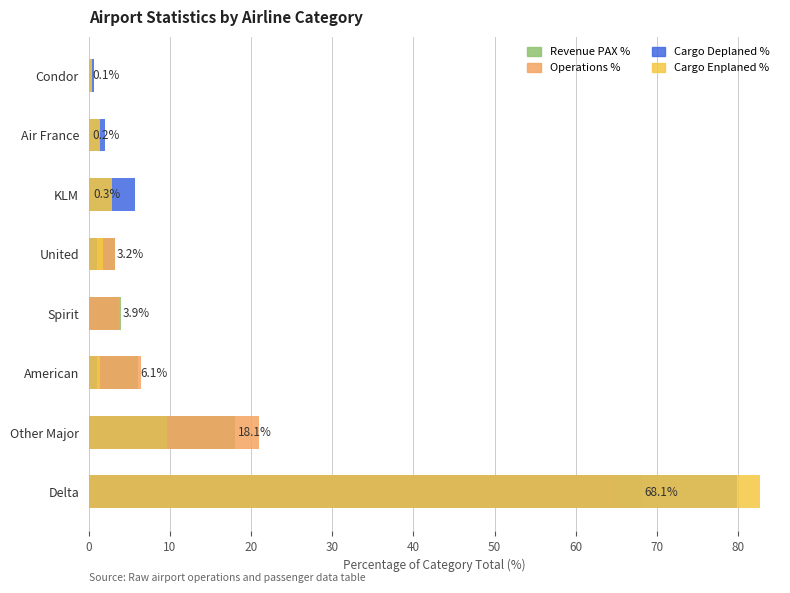

What is the difference between the maximum and second lowest values in the Cargo Deplaned % series?

79.2